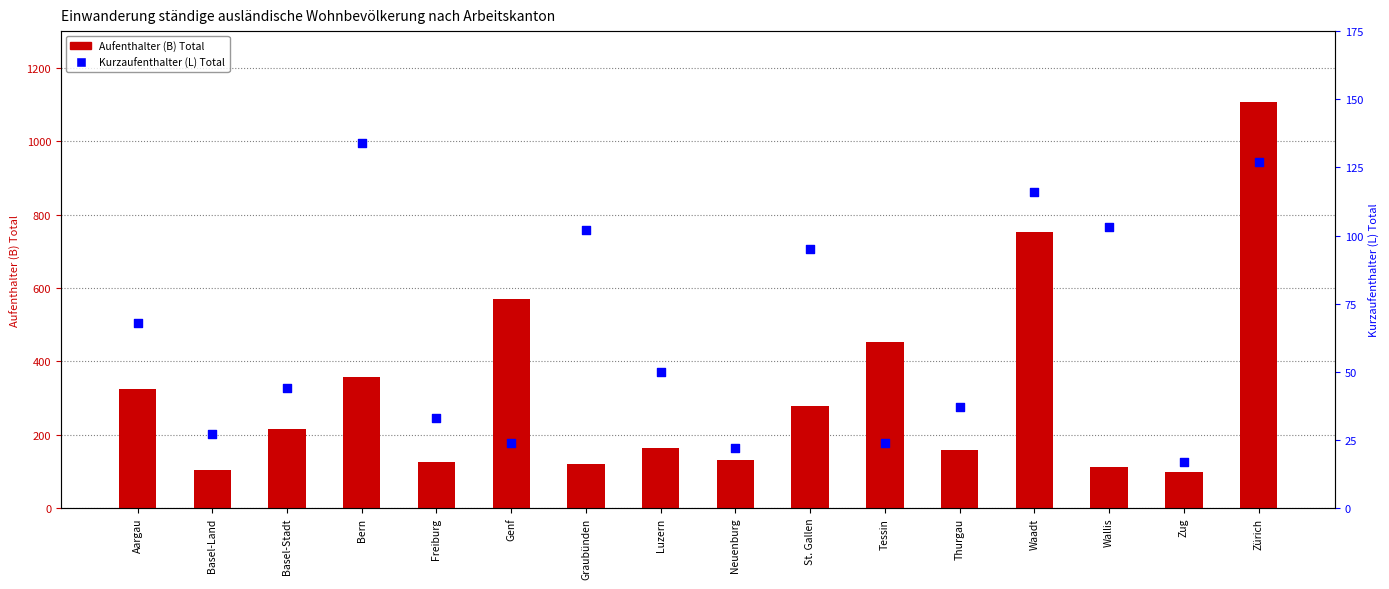

Which series reaches the minimum Y coordinate?

Kurzaufenthalter (L) Total